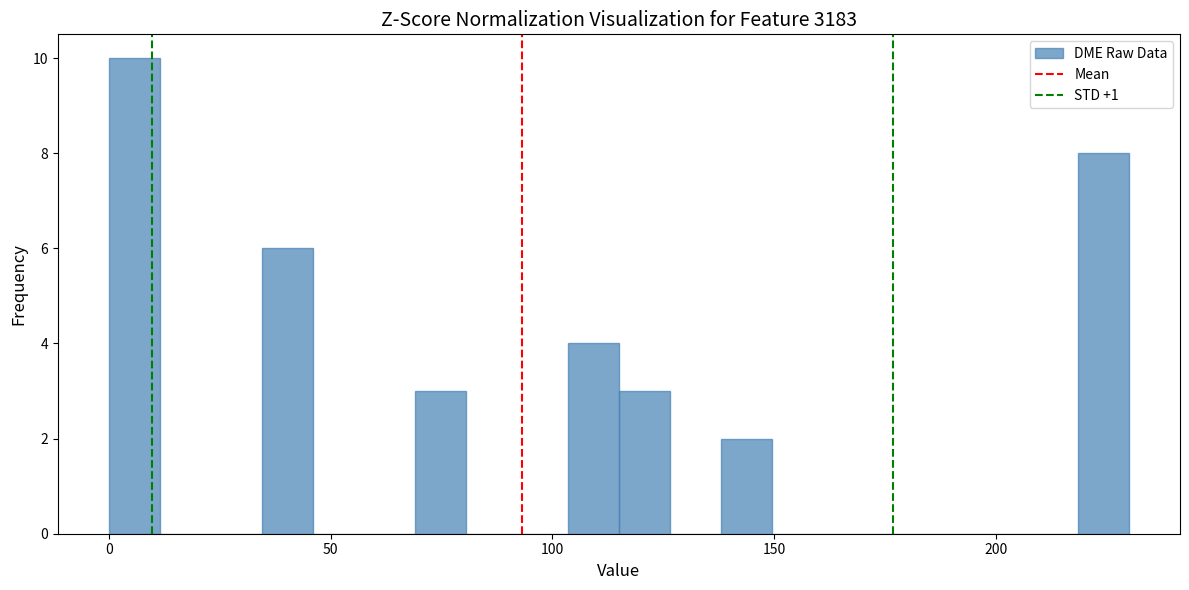

Read against the x-axis, roughly where is the centre of the tallest bar?

5